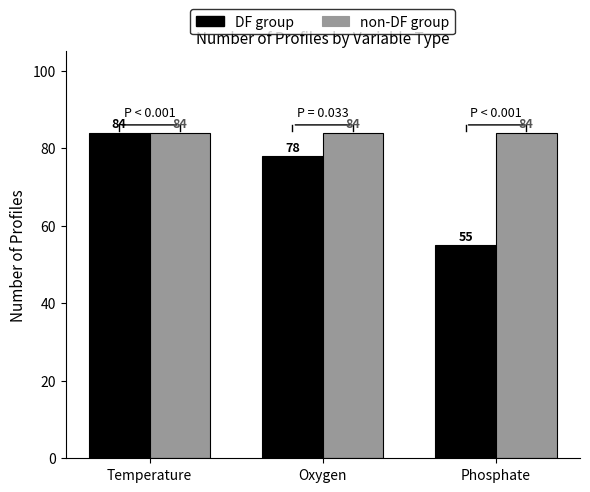

What position from the right is Oxygen?

2